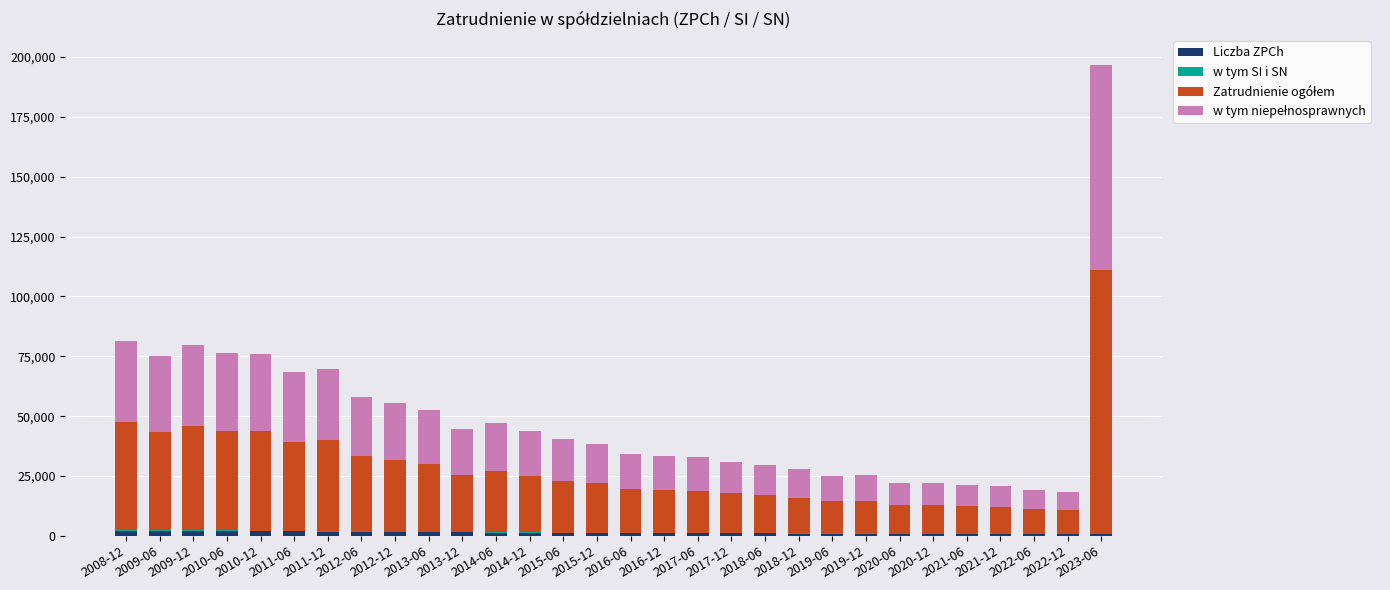

What is the sum of all Liczba ZPCh values?

37854.0